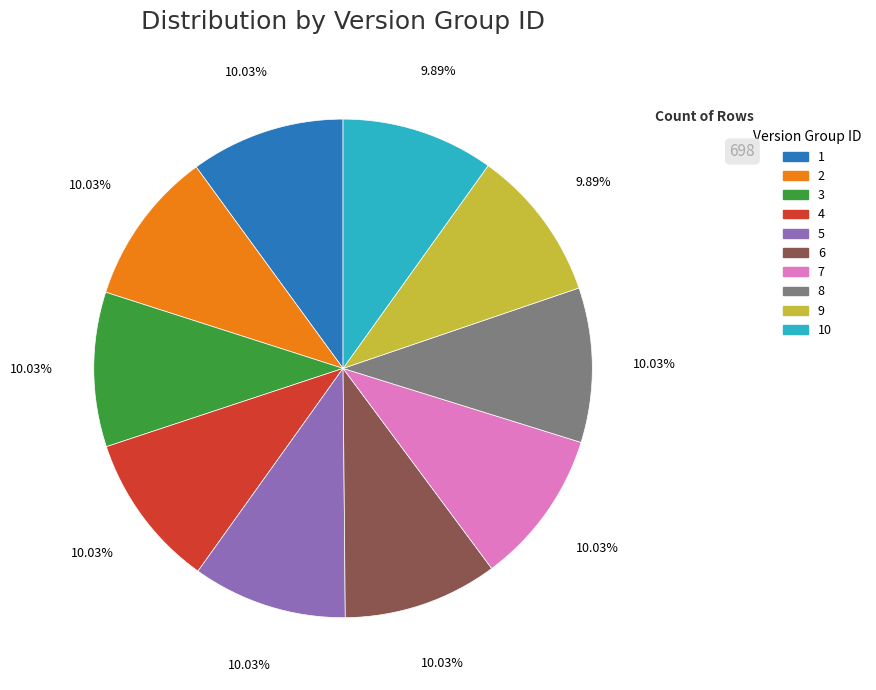

Is there a majority slice in this chart?

No